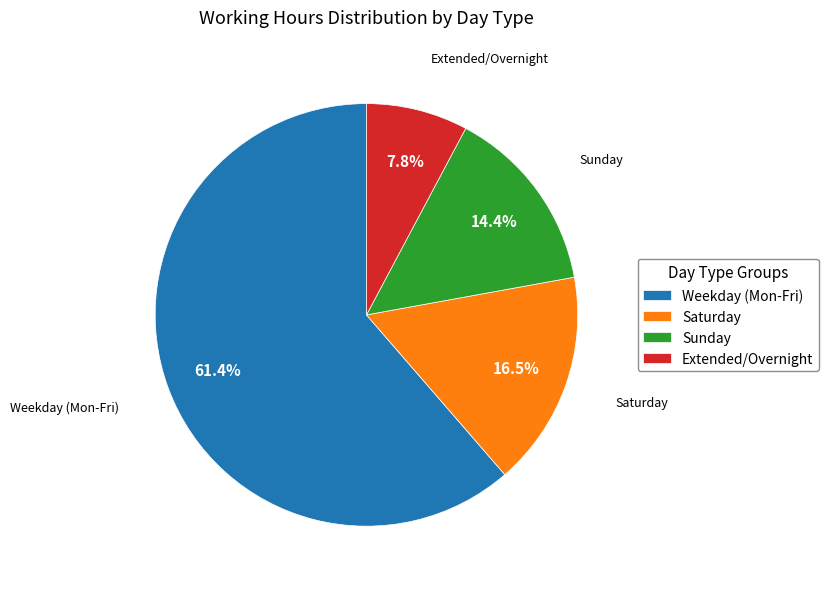

To the nearest percent, what is the average slice percentage?

25%